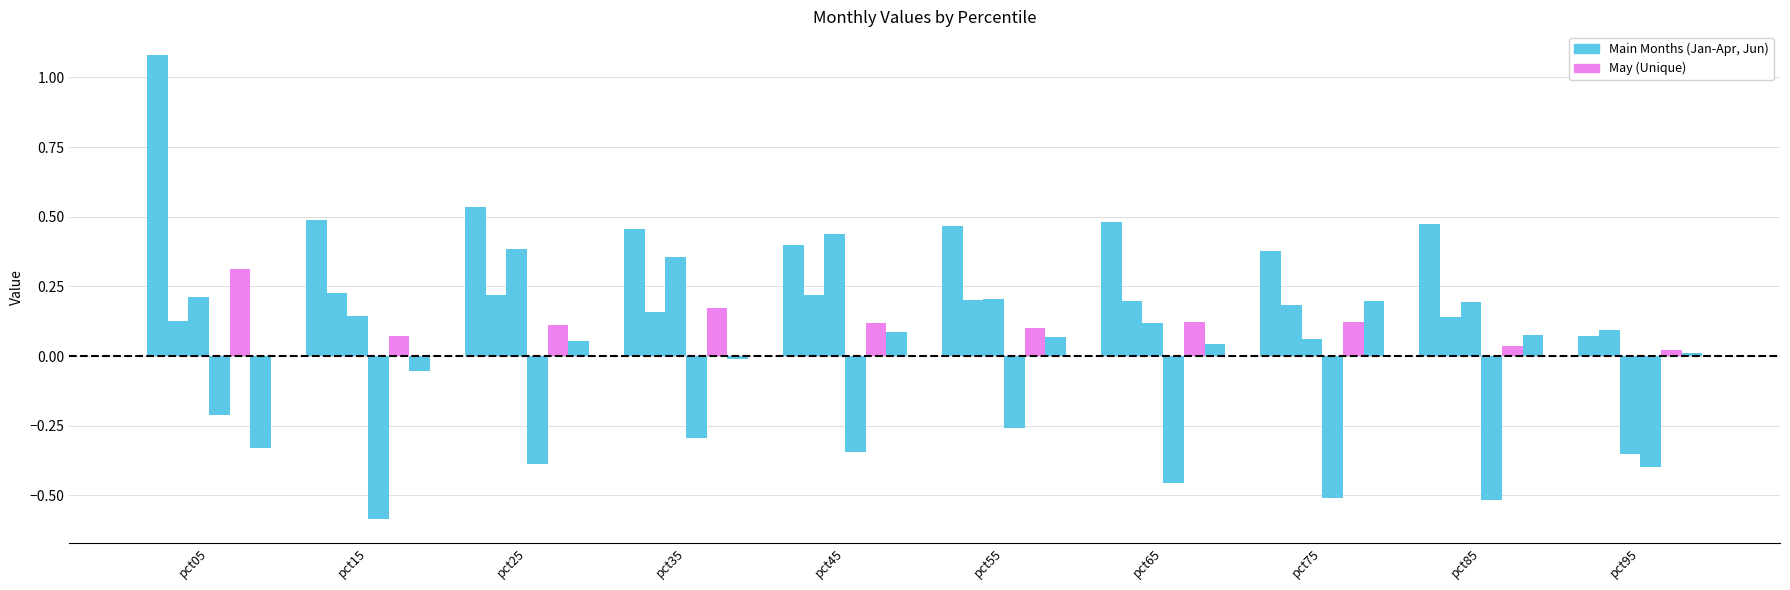

Which has a higher value, pct25 or pct95?

pct25